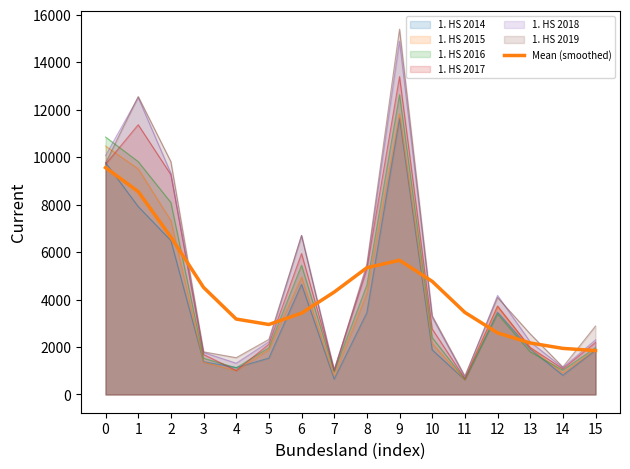

Is it true that the value at 6 is 3426.5?

True